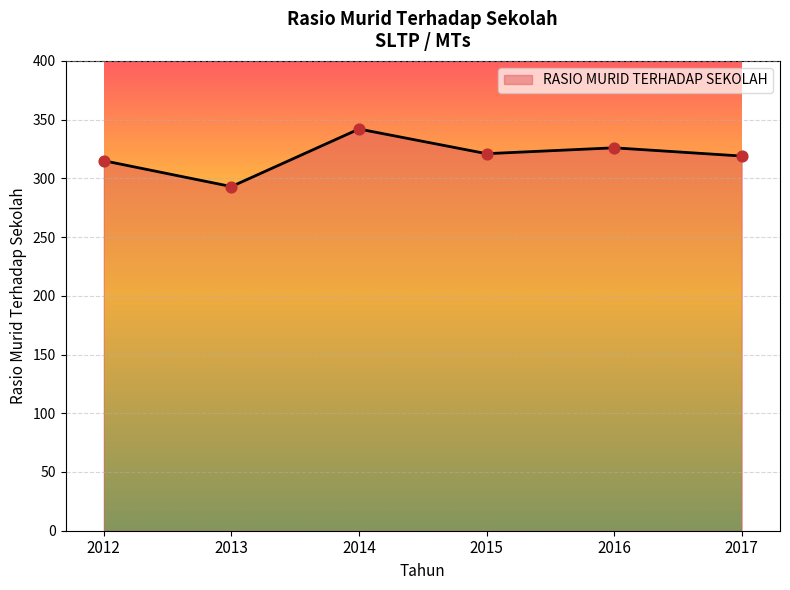

Which has a higher value, 2014 or 2016?

2014